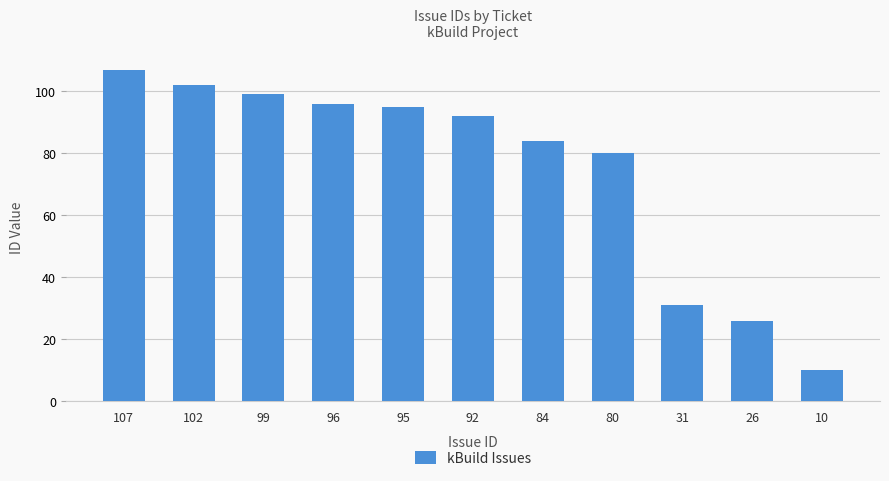

What is the change in value from 107 to 31?

-76